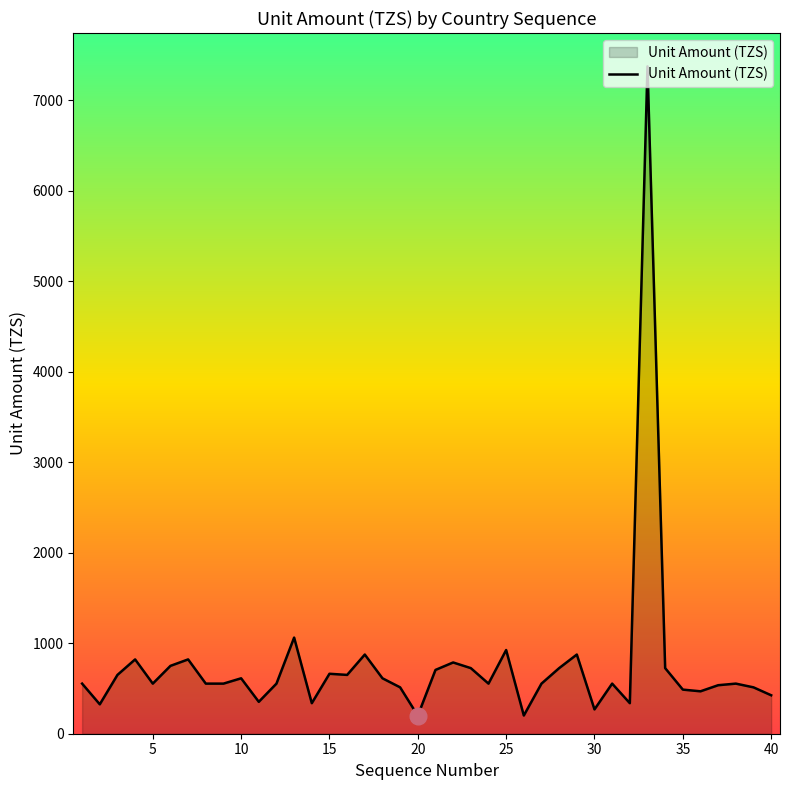

What is the smallest value displayed?

200.0